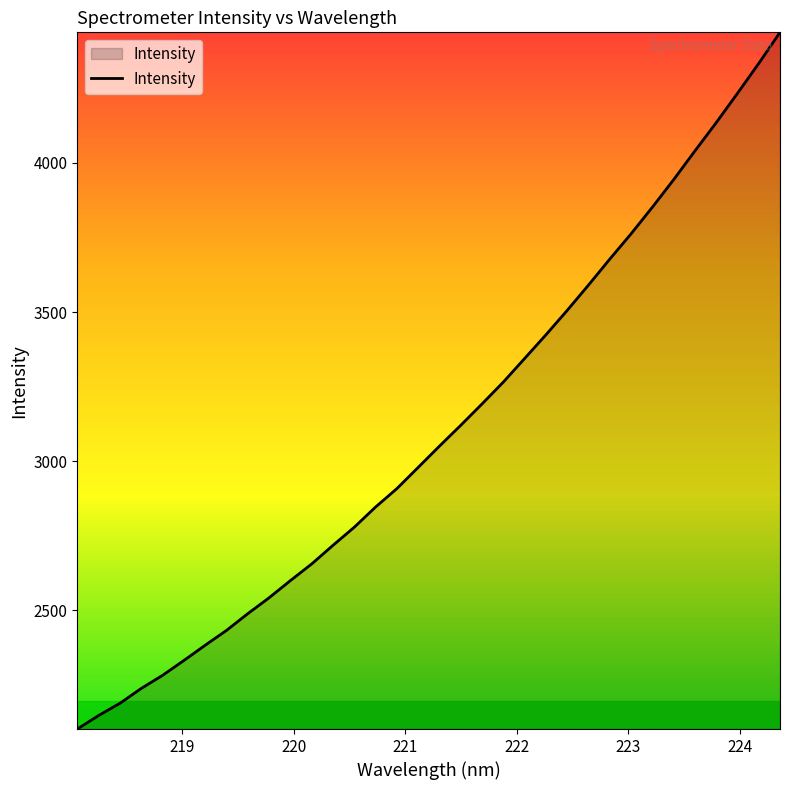

What is the difference between the maximum and minimum values?

2336.3